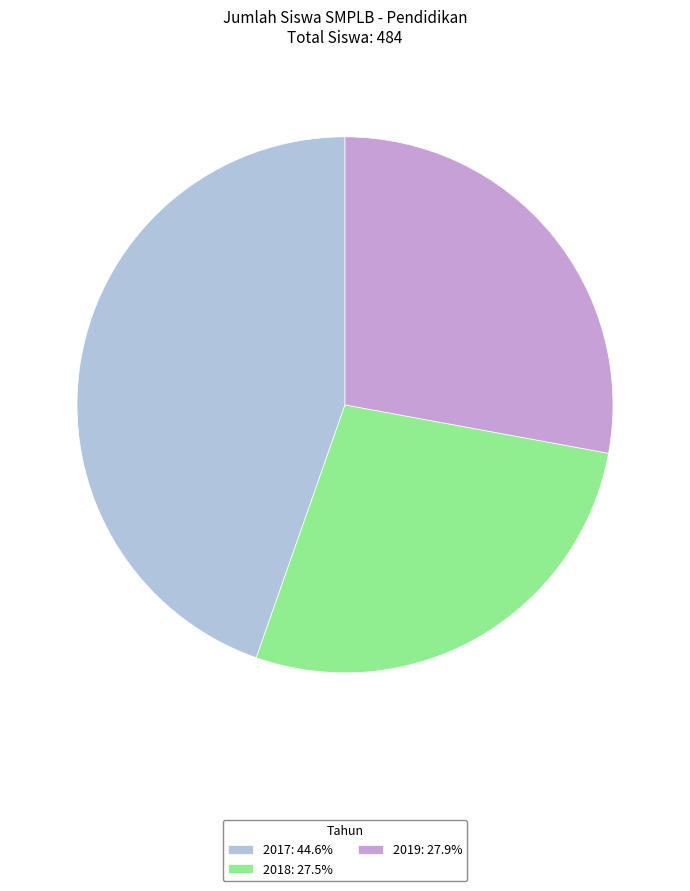

Is the sum of 2018: 27.5% and 2019: 27.9% greater than half?

Yes